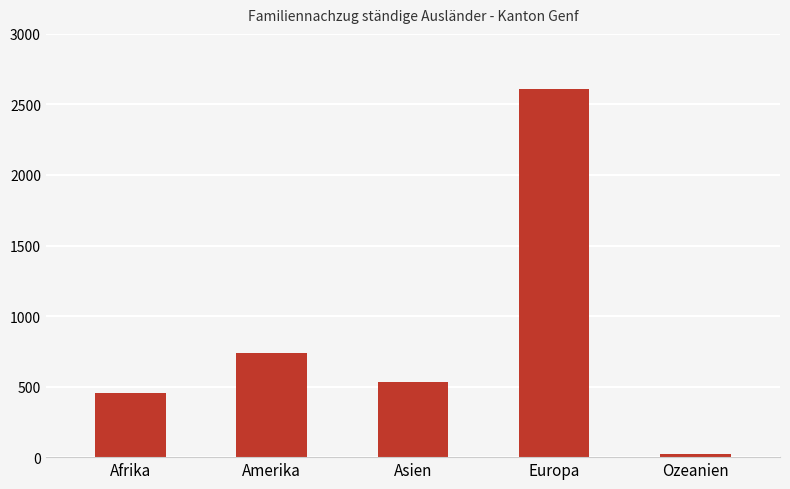

List the labels in order of value, largest first.

Europa, Amerika, Asien, Afrika, Ozeanien